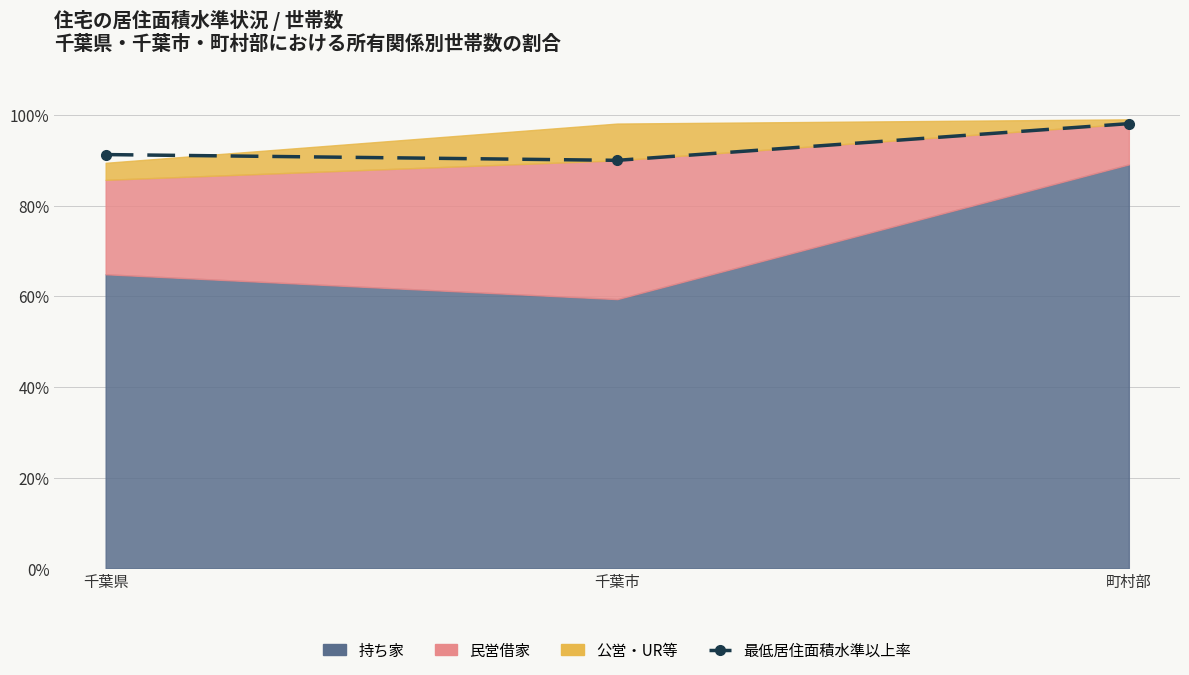

What is the greatest value displayed?

98.1